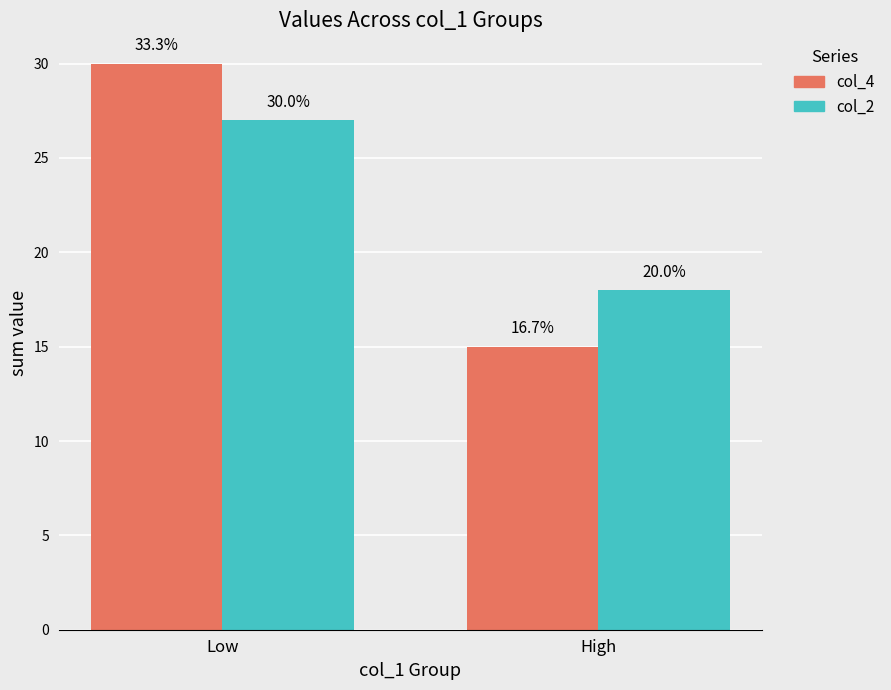

Reading left to right, what are all the values shown in this chart?

col_4: Low=30	High=15
col_2: Low=27	High=18